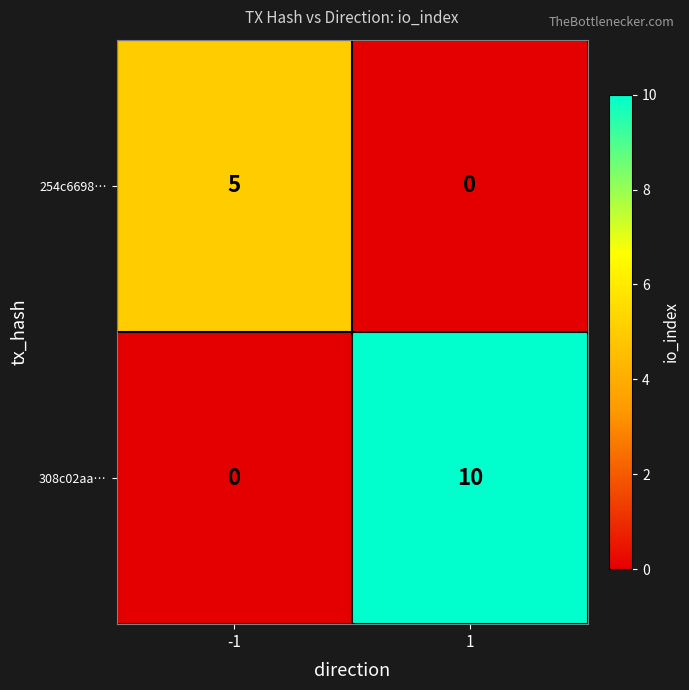

The 308c02aa… series shows 14 at 1. True or false?

False